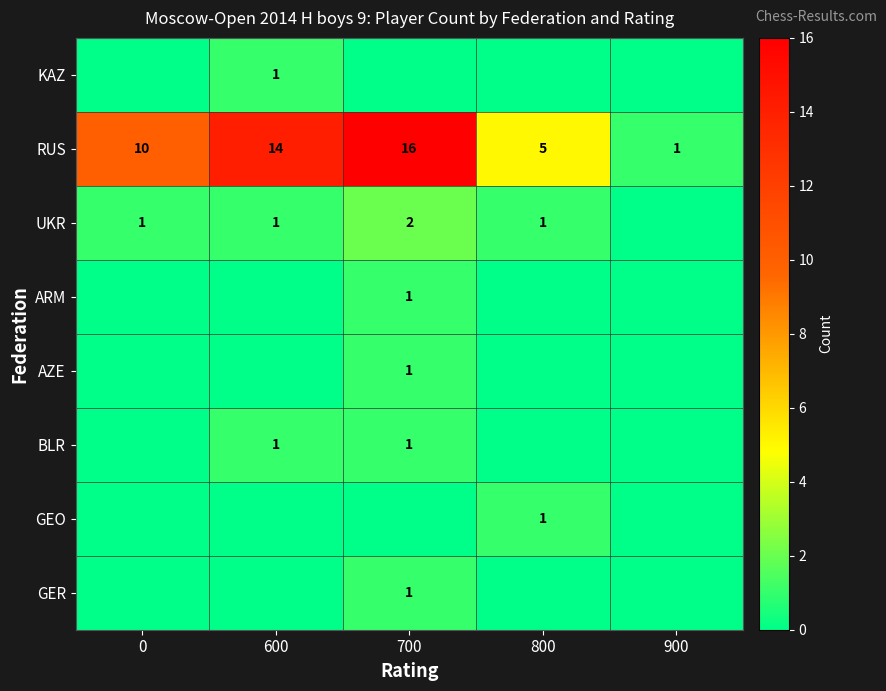

The UKR series shows 1 at 800. True or false?

True